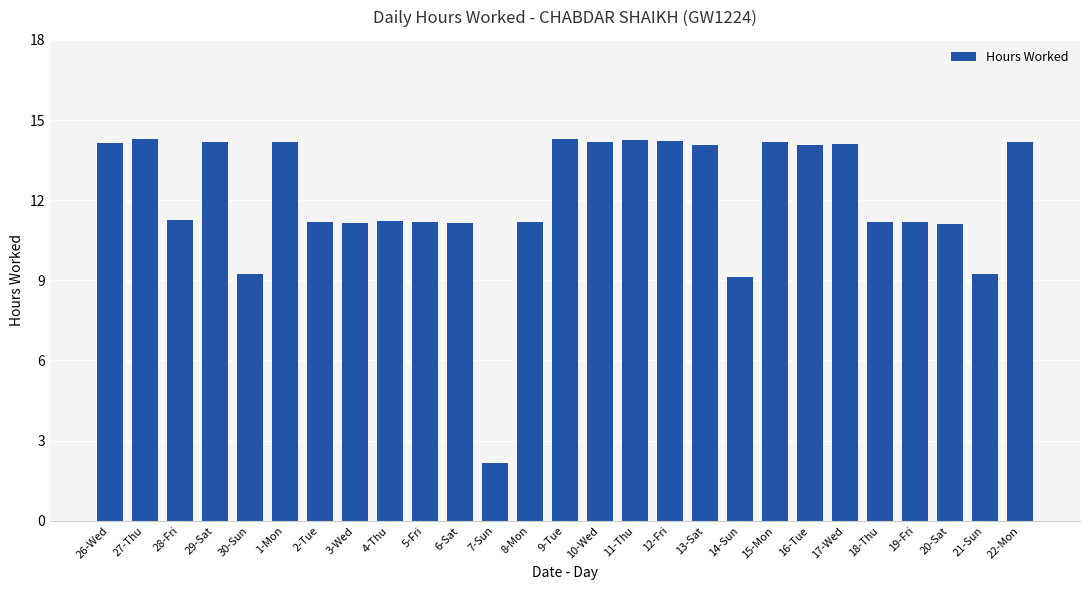

True or false: the data shows 25.3 at 16-Tue.

False